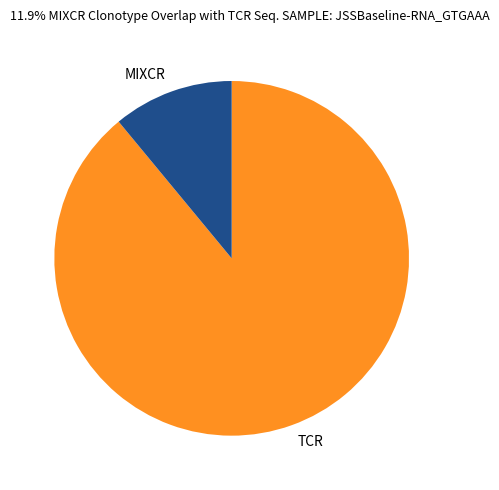

True or false: MIXCR accounts for 2% of the total.

False